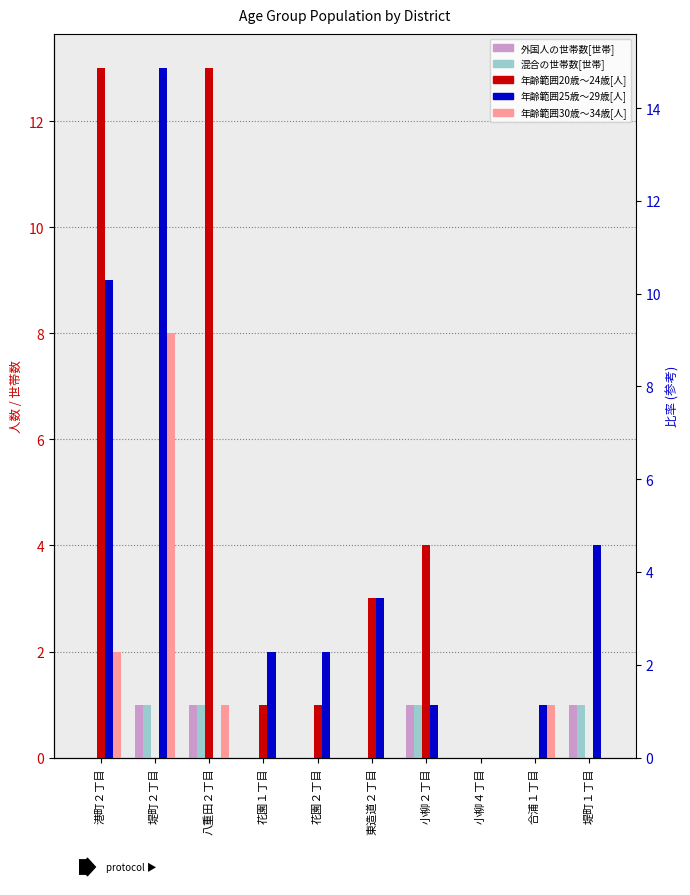

What is the total value across all series at 花園１丁目?

3